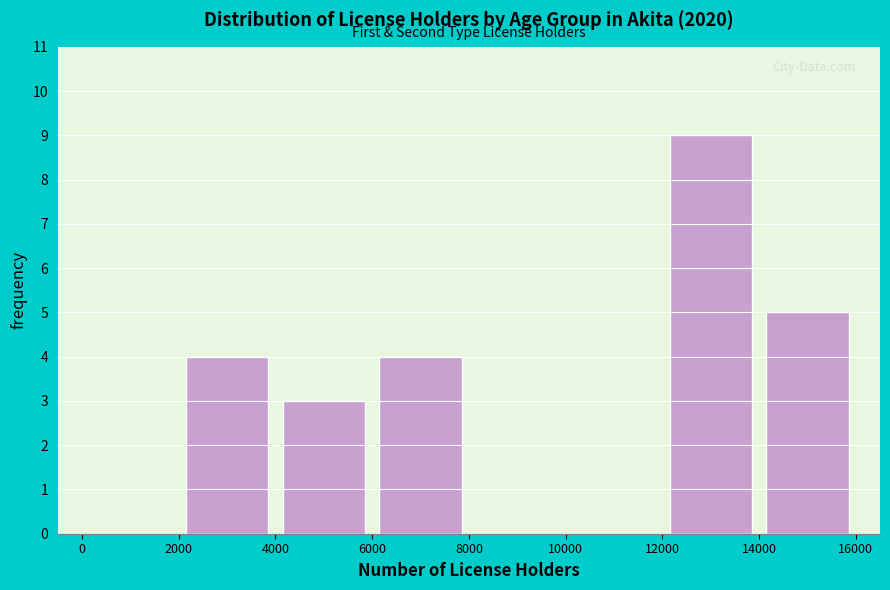

Reading left to right, list every bar in this chart as the range it spans on the x-axis followed by its height. The values are not printed on the chart, so give them approximately, as read against the axis.

0 to 2000: 0
2000 to 4000: 4
4000 to 6000: 3
6000 to 8000: 4
8000 to 10000: 0
10000 to 12000: 0
12000 to 14000: 9
14000 to 16000: 5